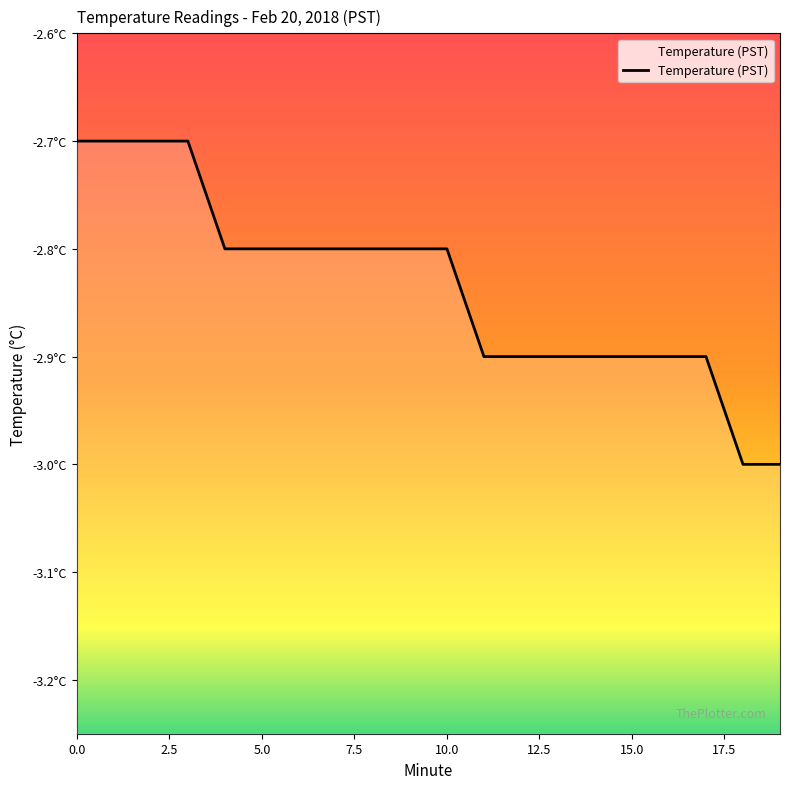

Reading left to right, list all the values displayed in this chart.

0=-2.7	1=-2.7	2=-2.7	3=-2.7	4=-2.8	5=-2.8	6=-2.8	7=-2.8	8=-2.8	9=-2.8	10=-2.8	11=-2.9	12=-2.9	13=-2.9	14=-2.9	15=-2.9	16=-2.9	17=-2.9	18=-3.0	19=-3.0